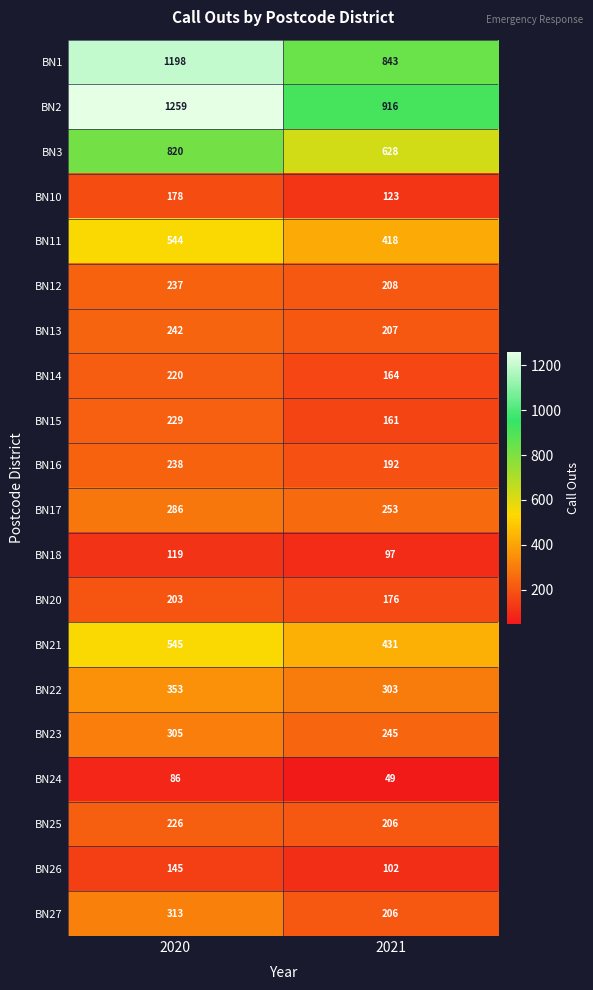

At which category is the sum across all series the highest?

2020